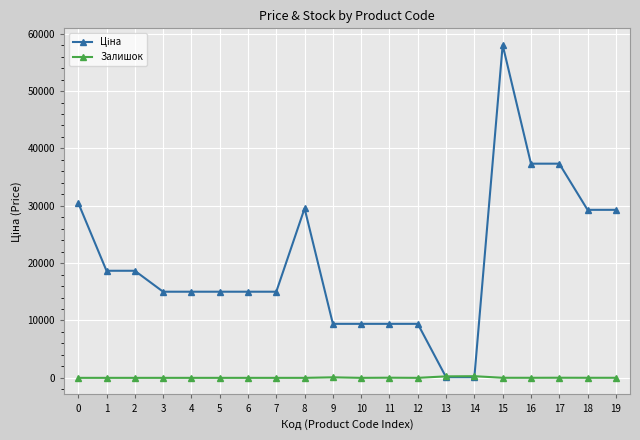

The value of Залишок at 10 is 0.0. True or false?

True